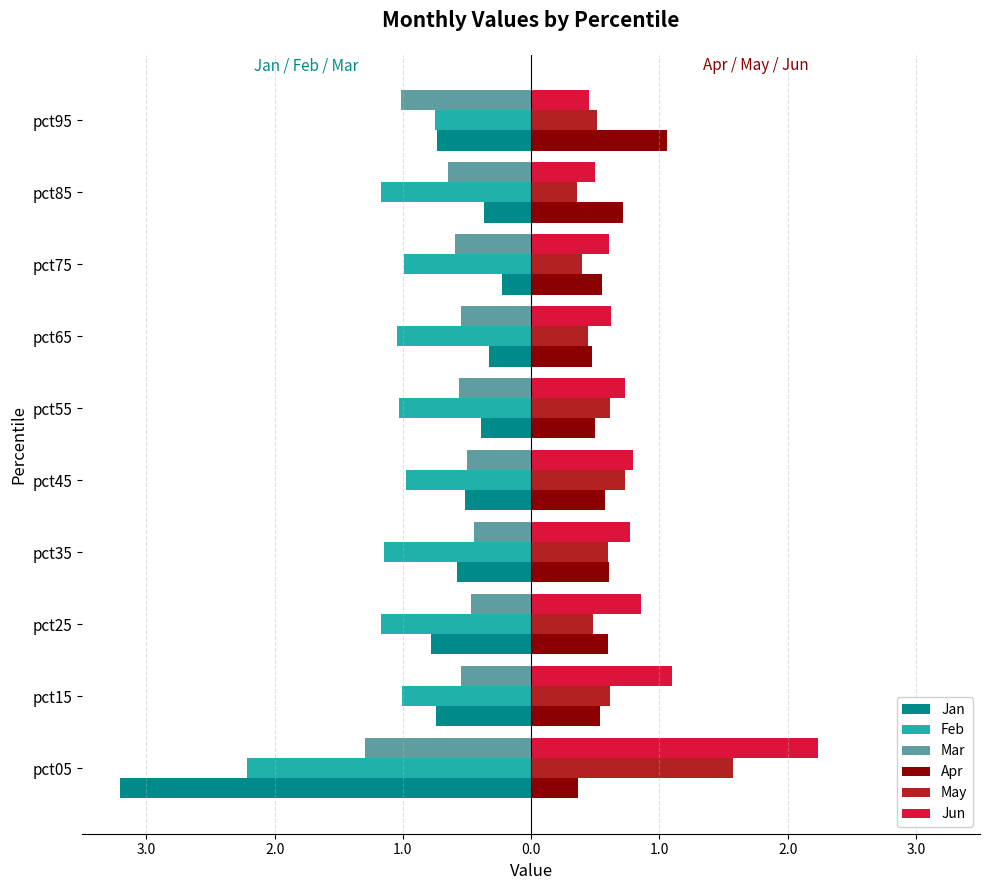

What are all the series names shown in the legend?

Jan, Feb, Mar, Apr, May, Jun